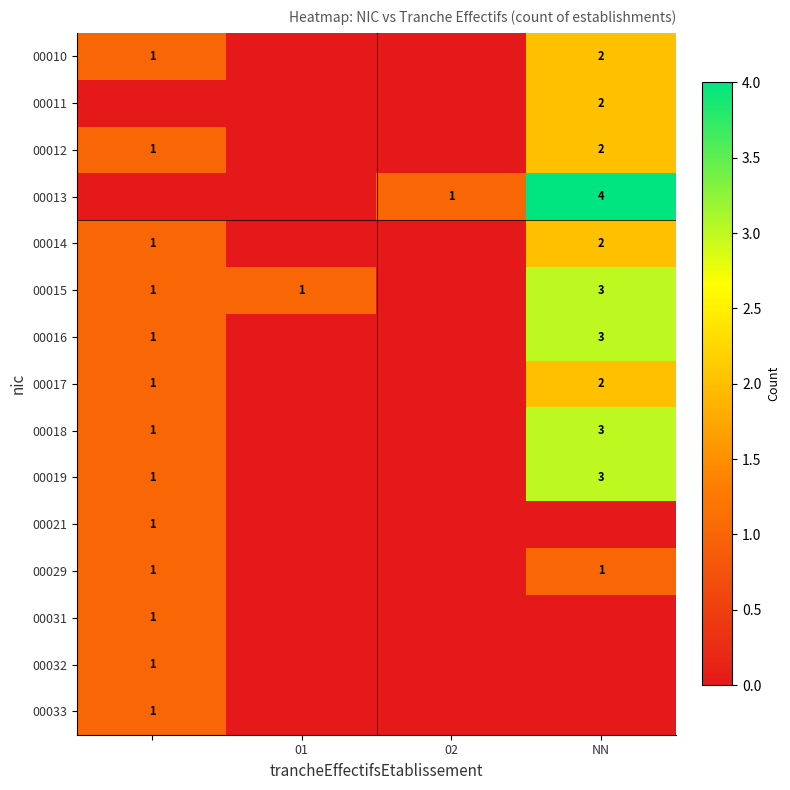

Count the number of categories in the chart.

4